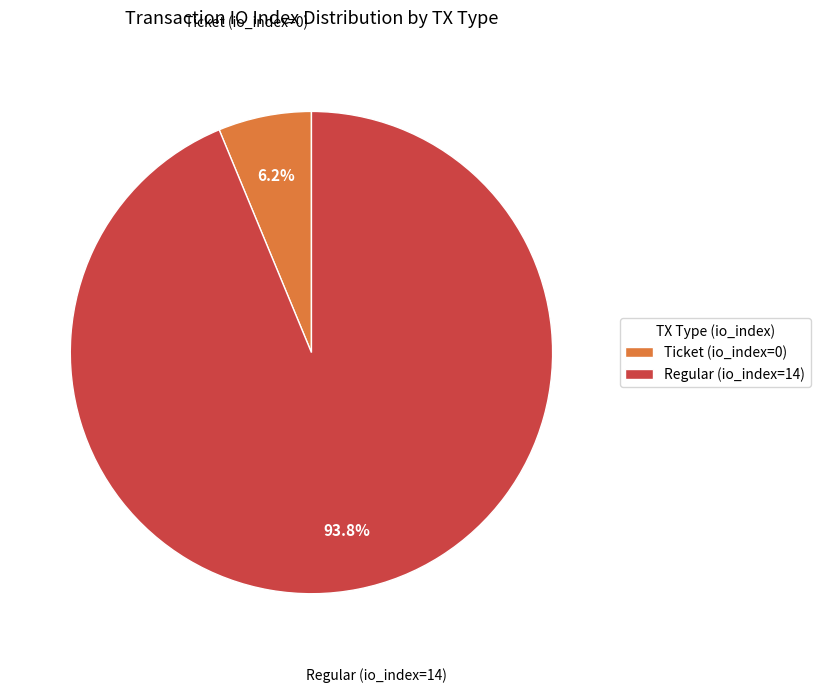

Does Regular (io_index=14) account for over 50% of the chart?

Yes